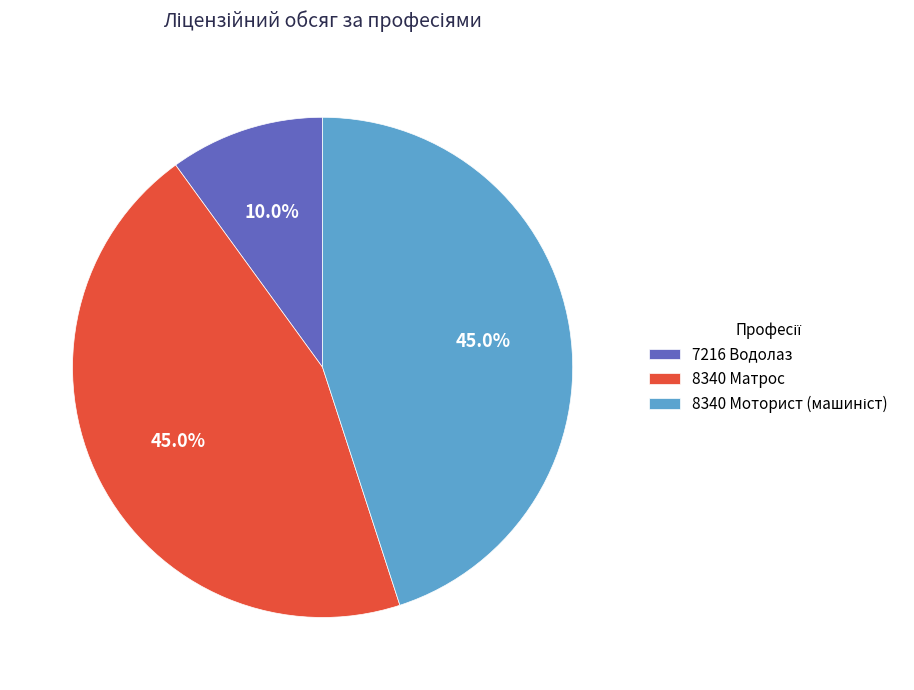

Which has a higher value, 7216 Водолаз or 8340 Матрос?

8340 Матрос